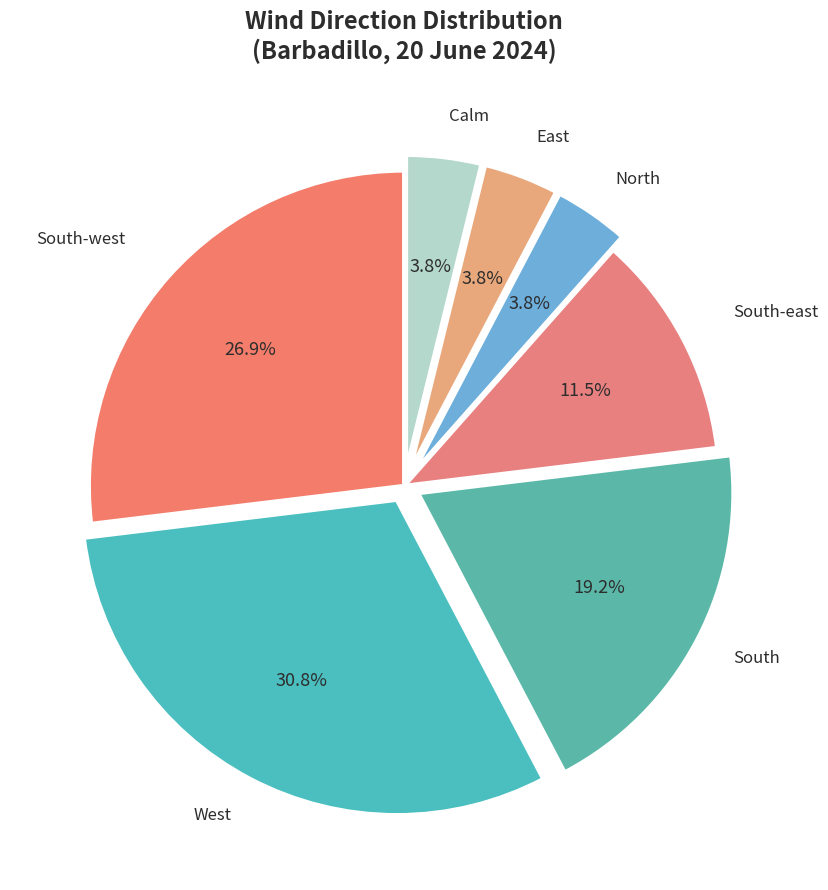

What percentage is NOT represented by South?

80.8%